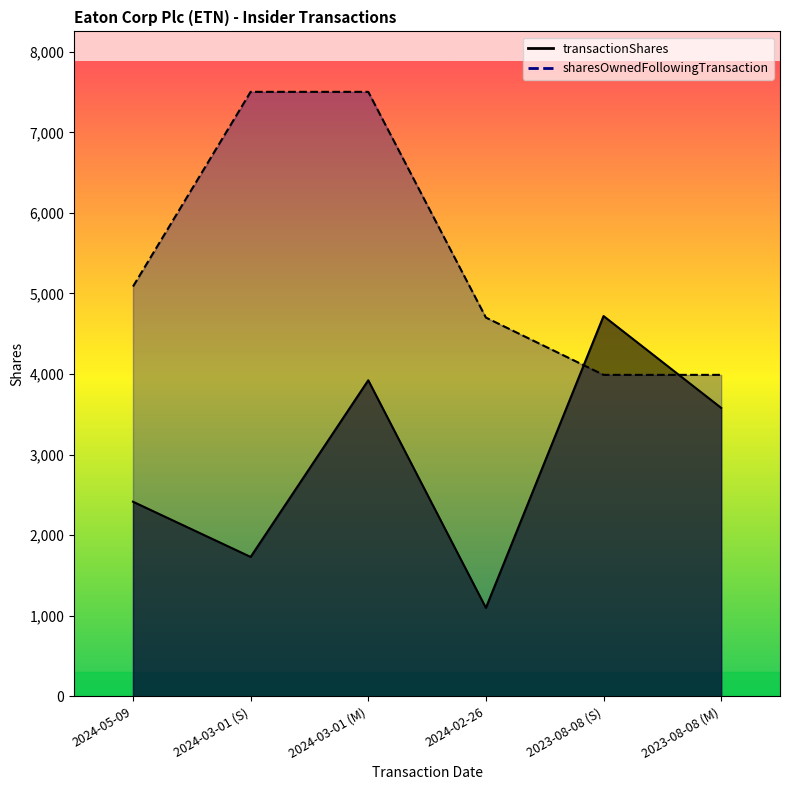

Reading left to right, transcribe all the data shown in this chart.

transactionShares: 2024-05-09=2416	2024-03-01 (S)=1731	2024-03-01 (M)=3923	2024-02-26=1099	2023-08-08 (S)=4720	2023-08-08 (M)=3580
sharesOwnedFollowingTransaction: 2024-05-09=5086	2024-03-01 (S)=7502	2024-03-01 (M)=7502	2024-02-26=4701	2023-08-08 (S)=3990	2023-08-08 (M)=3990